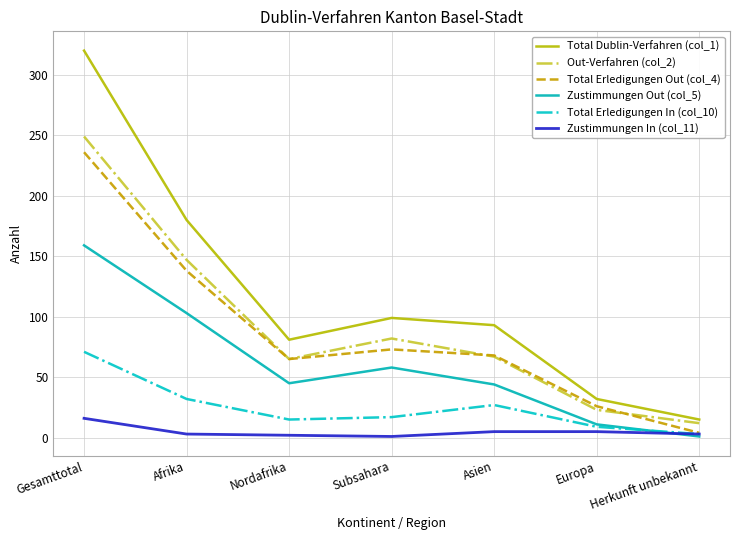

In Total Erledigungen Out (col_4), how many points are higher than both neighbors (excluding endpoints)?

1